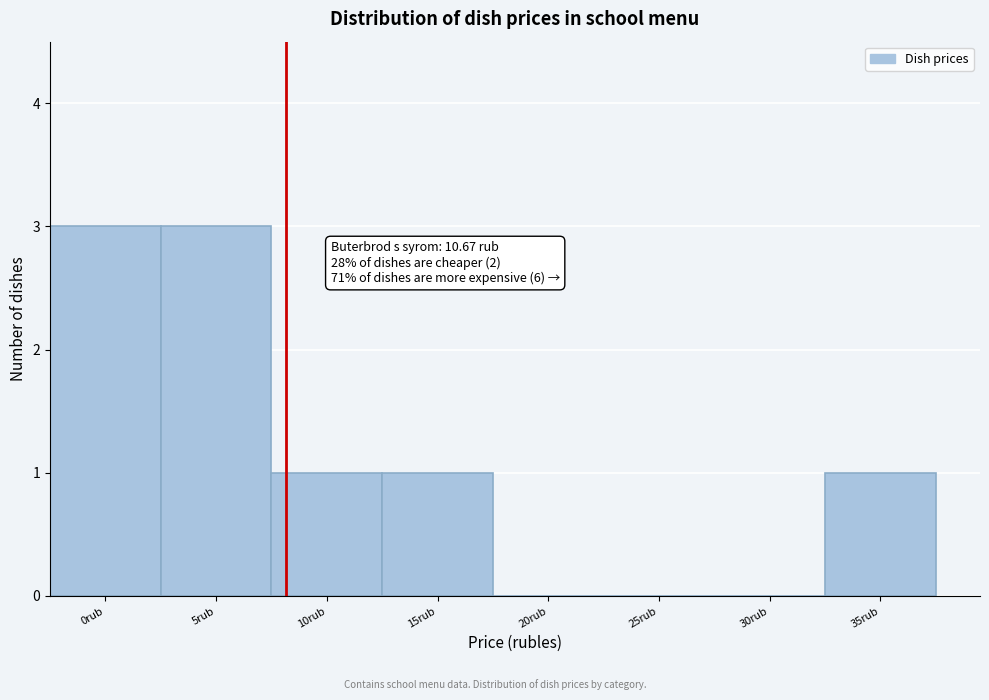

Reading left to right, extract all data points from this chart.

0rub=3	5rub=3	10rub=1	15rub=1	20rub=0	25rub=0	30rub=0	35rub=1